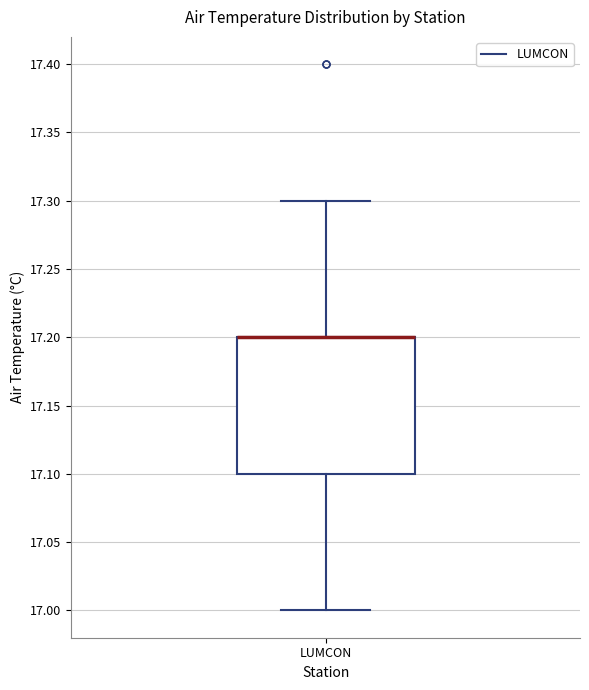

Transcribe this box plot: give where the median line is, the range the box spans, and where the two whiskers end, as read against the y-axis. The values are not printed on the chart, so give them approximately, as read against the axis.

median 17.2 (drawn on the box's upper edge), box 17.1 to 17.2, whiskers 17.0 to 17.3